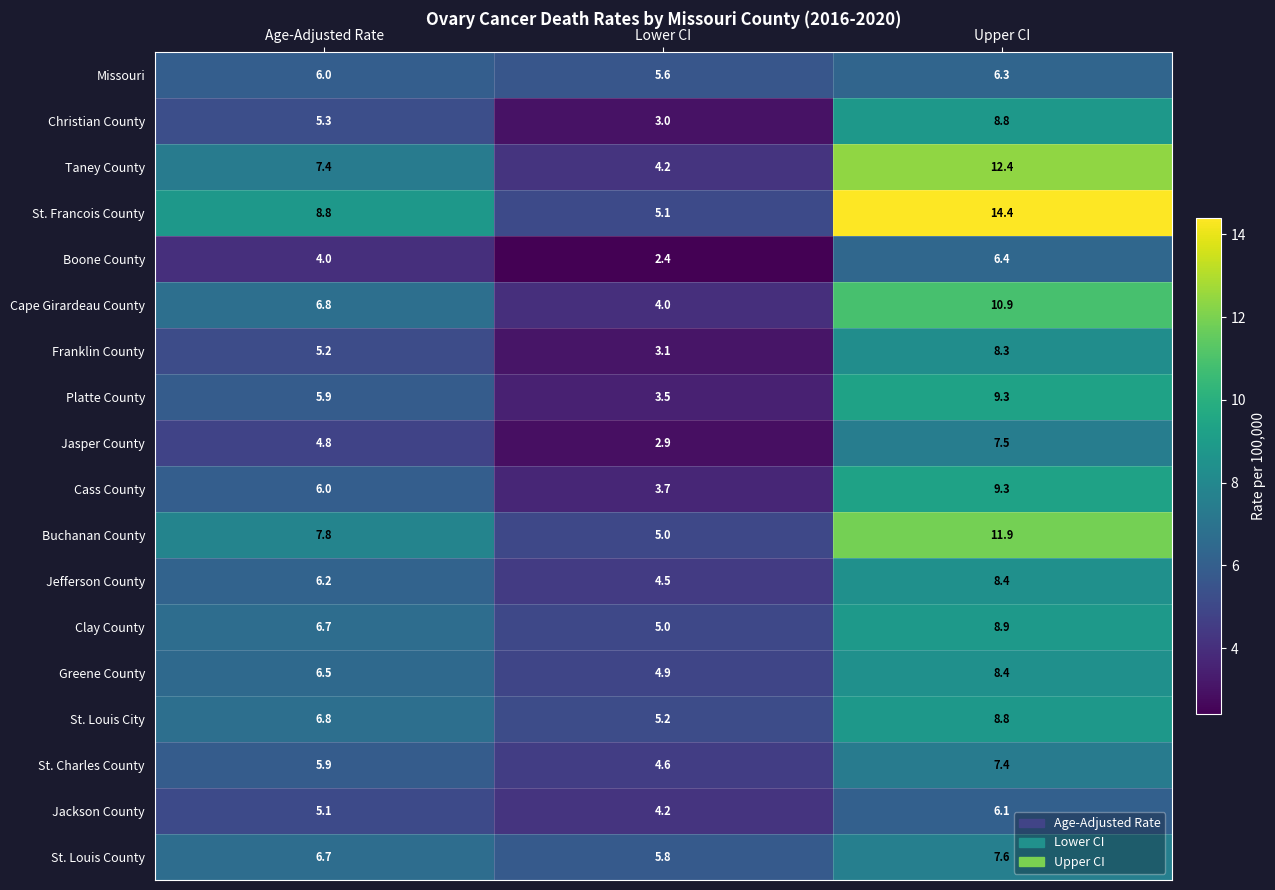

At which category is the sum across all series the highest?

Upper CI